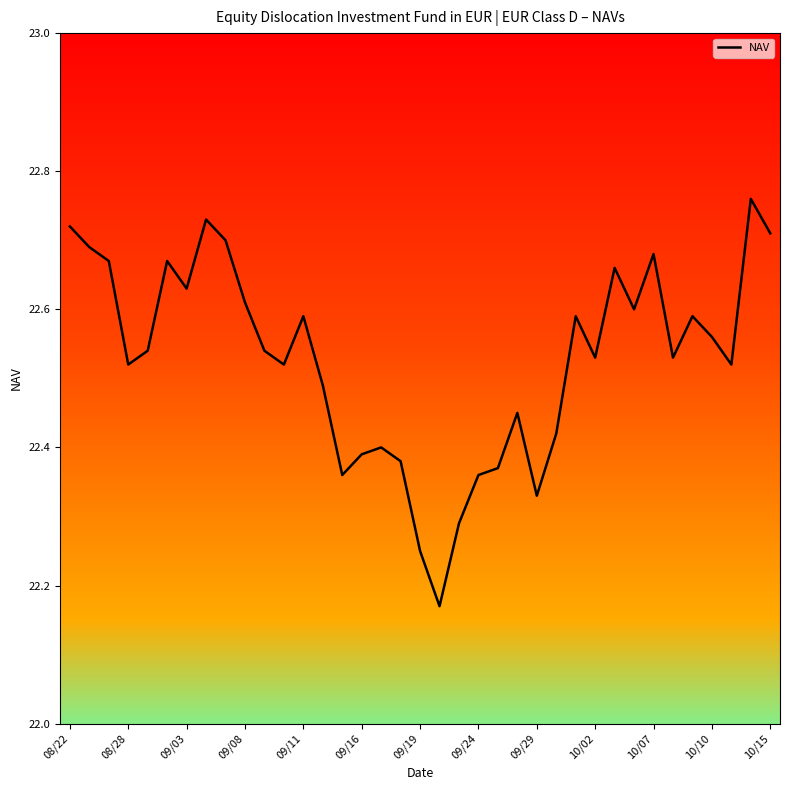

What is the difference between the maximum and minimum values?

0.6